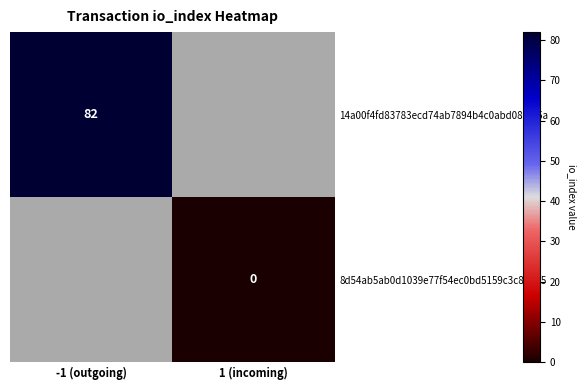

Is the value of 8d54ab5ab0d1039e77f54ec0bd5159c3c86f7f5 at 1 (incoming) greater than the value of 14a00f4fd83783ecd74ab7894b4c0abd082df5a at -1 (outgoing)?

No